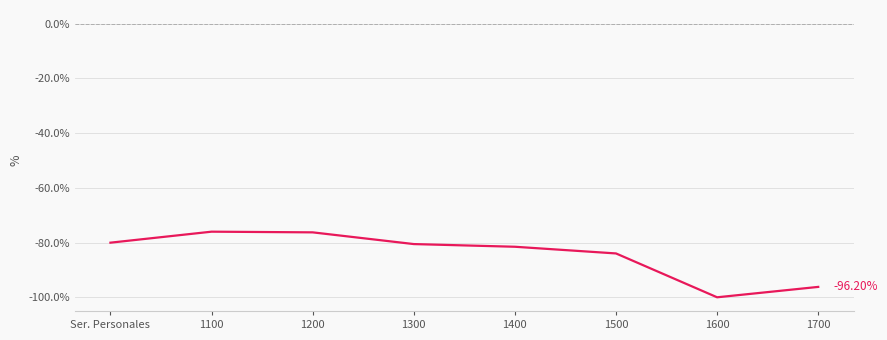

What is the sum of all values?

-674.6